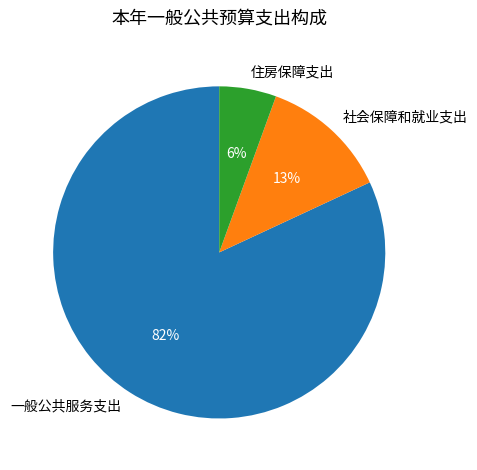

What is the majority slice?

一般公共服务支出